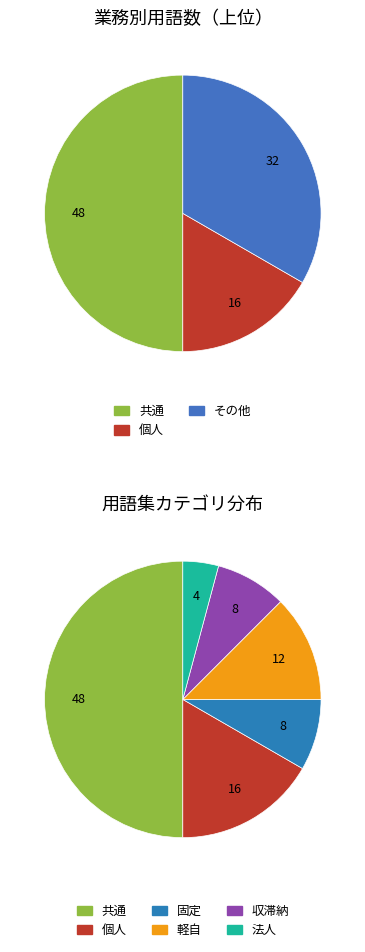

Which has a higher value, 軽自 or 固定?

軽自